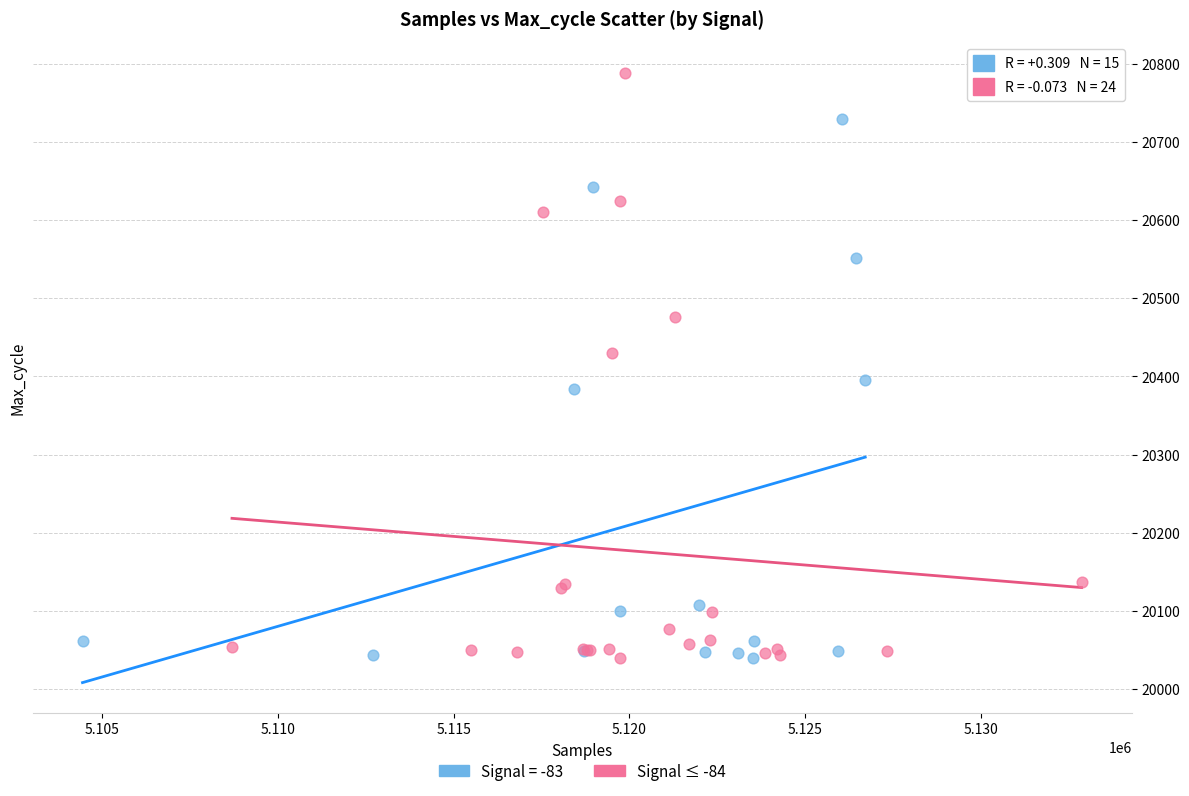

Which series has the widest spread of Y values?

Signal ≤ -84